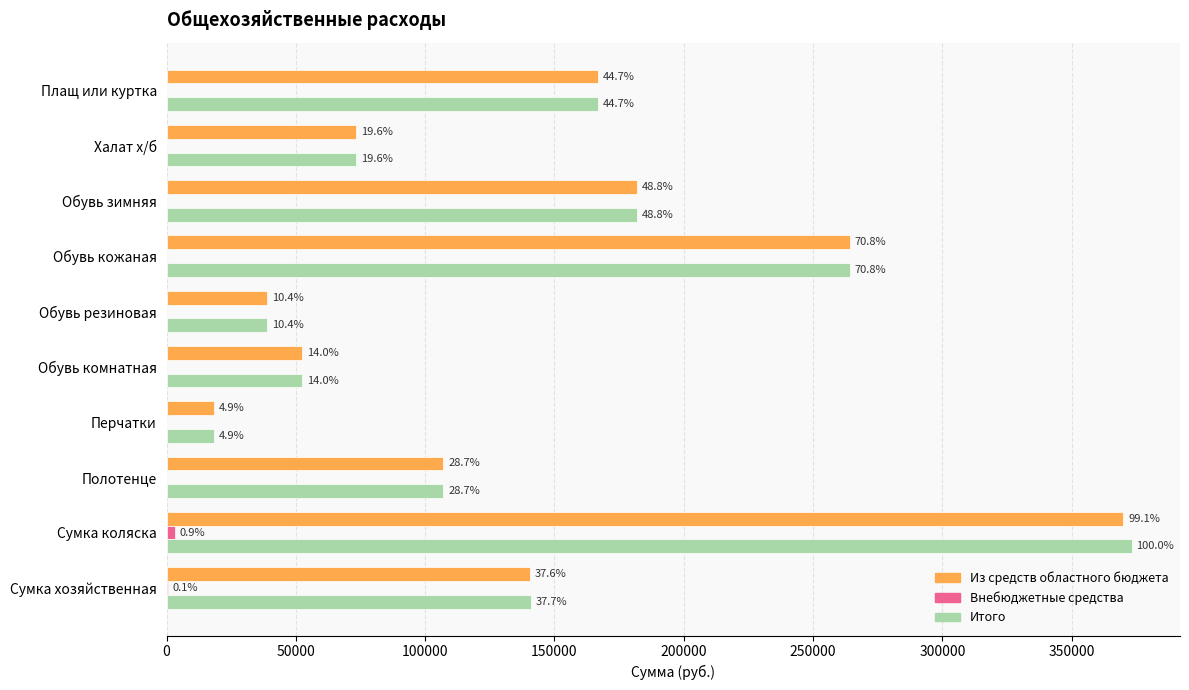

What is the value of the Из средств областного бюджета bar at the 1st from the left?

166833.5